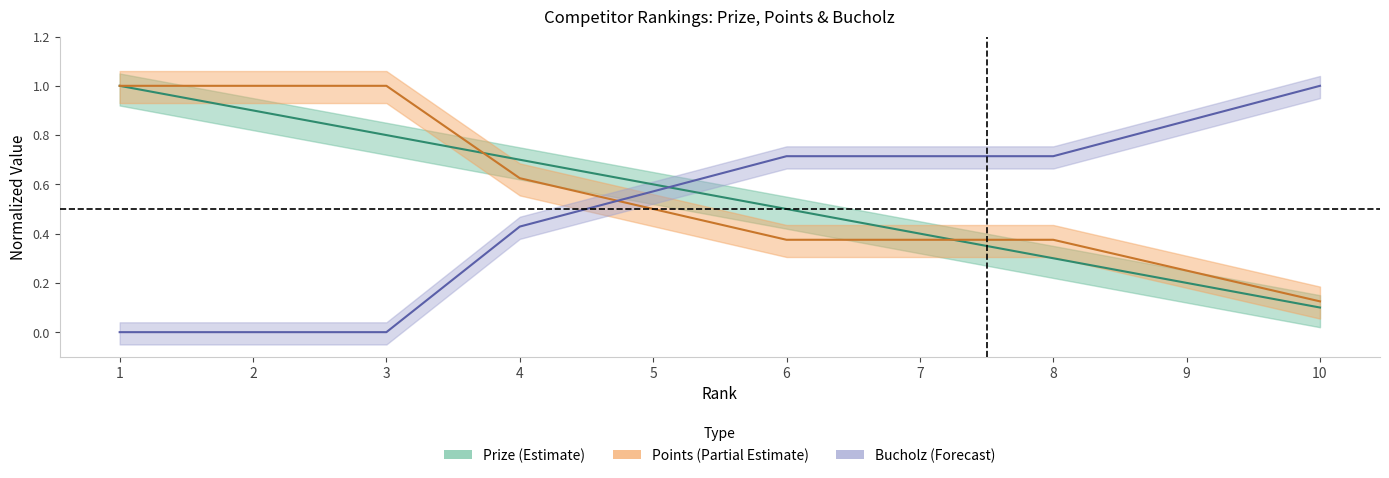

What is the lowest value of the Prize series?

0.1